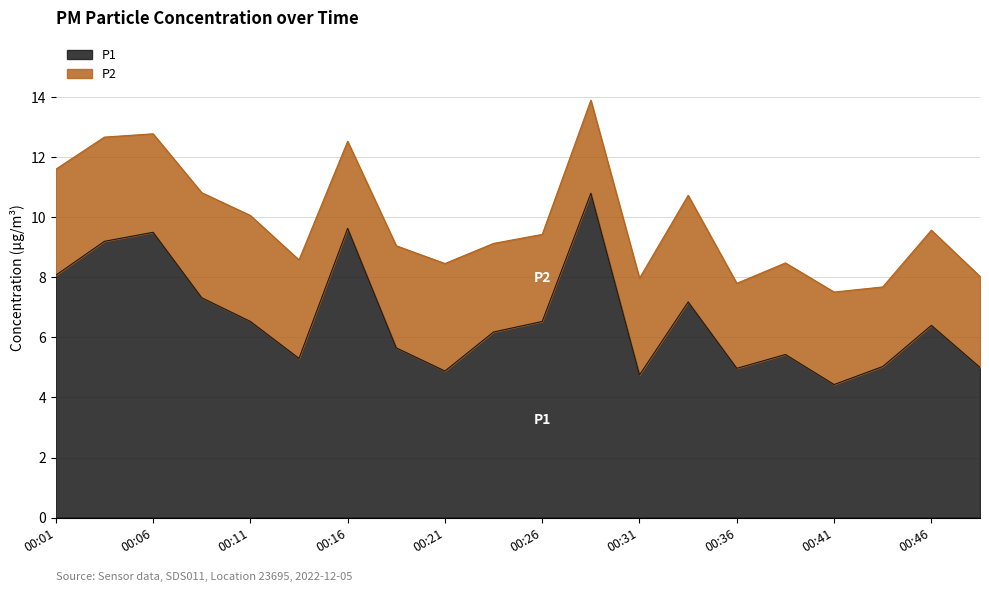

True or false: there are more than 2 points higher than both neighbors.

True